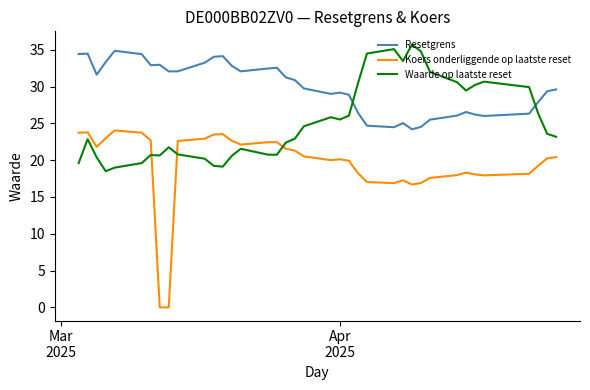

After their last crossing, which series has the higher values: Waarde op laatste reset or Koers onderliggende op laatste reset?

Waarde op laatste reset